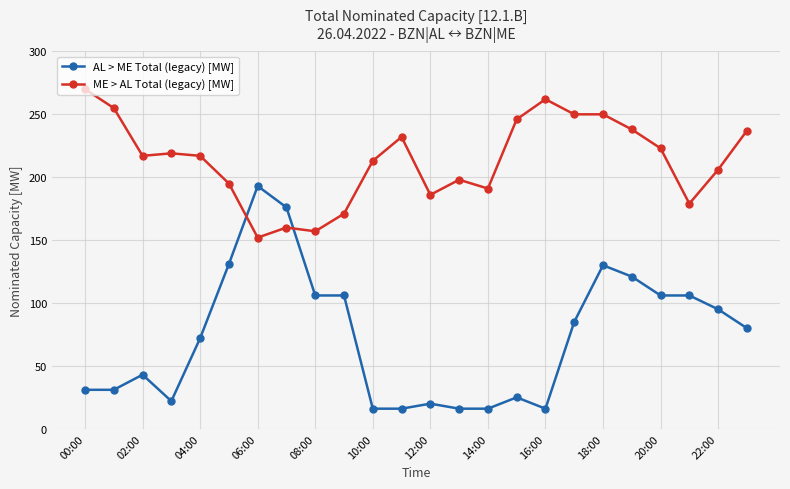

Rank the series by their maximum value, from lowest to highest.

AL > ME Total (legacy) [MW], ME > AL Total (legacy) [MW]